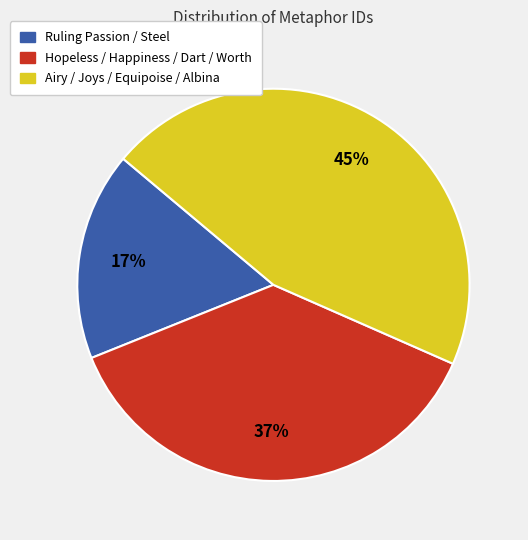

To the nearest percent, what is the difference between the largest and smallest slice percentages?

28%